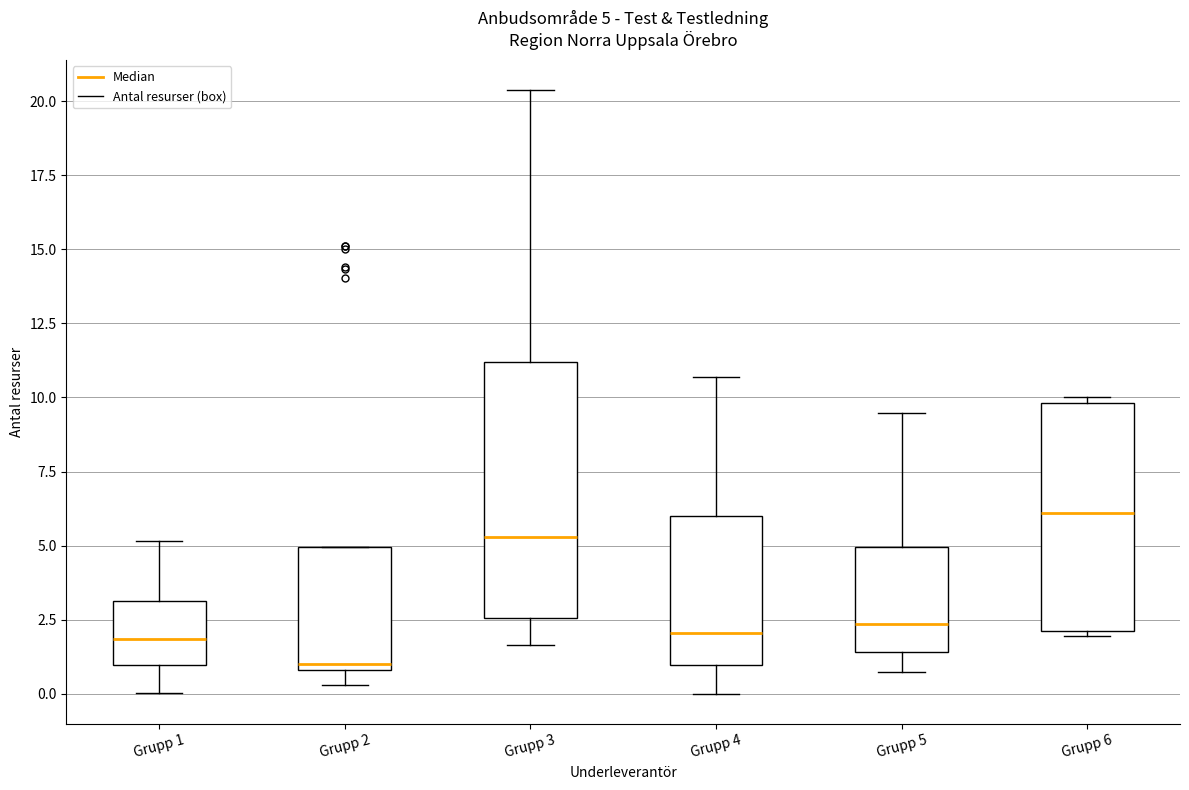

Comparing the boxes themselves (not the whiskers), which one is the tallest?

Grupp 3